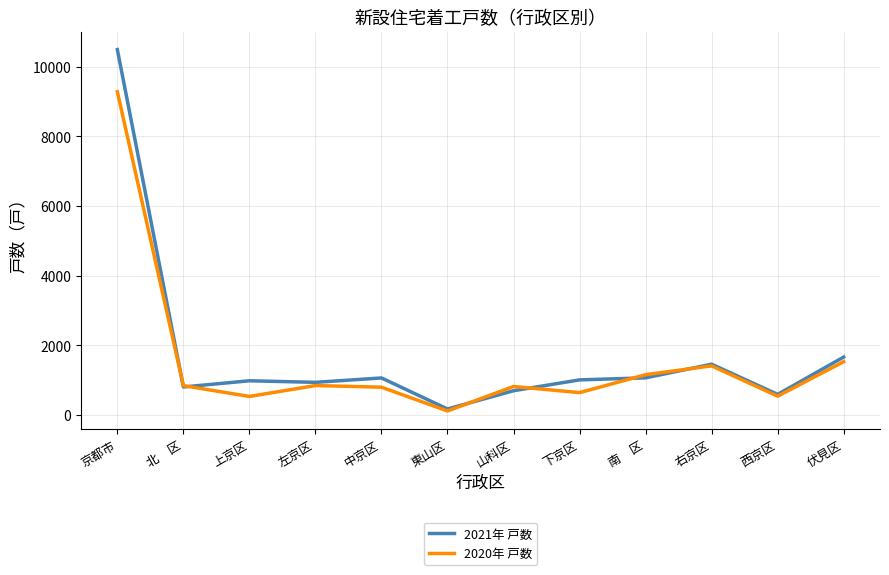

What is the total value across all series at 山科区?

1524